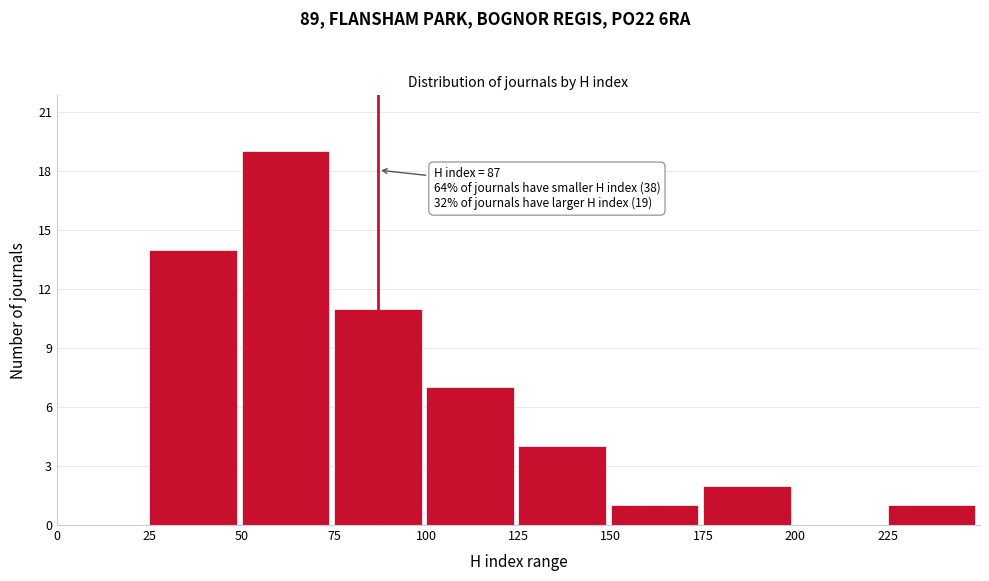

Which range on the x-axis has the tallest bar?

50 to 75